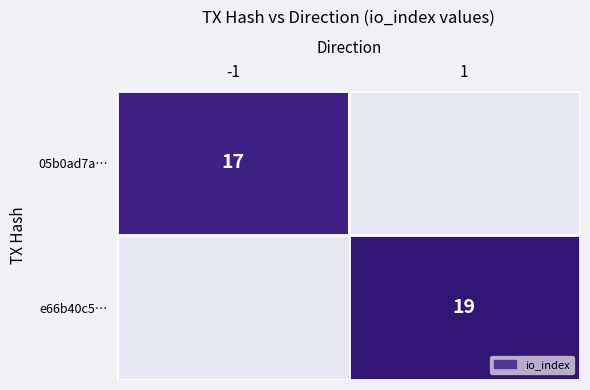

The e66b40c5… series shows 26 at 1. True or false?

False